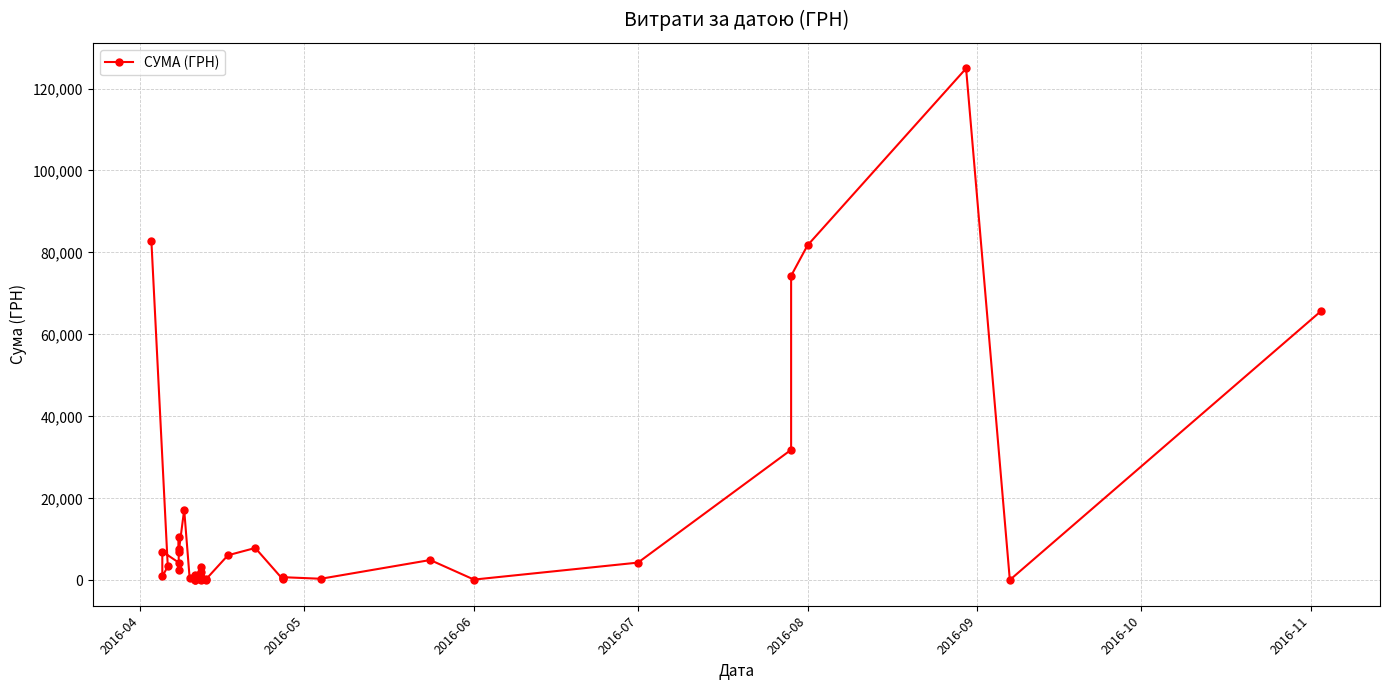

What is the minimum value shown in the chart?

37.4